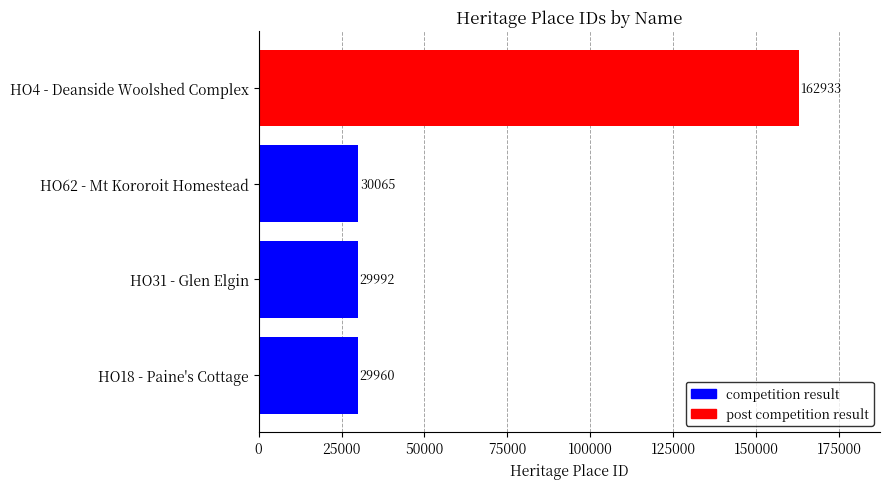

What position from the right is HO31 - Glen Elgin?

3